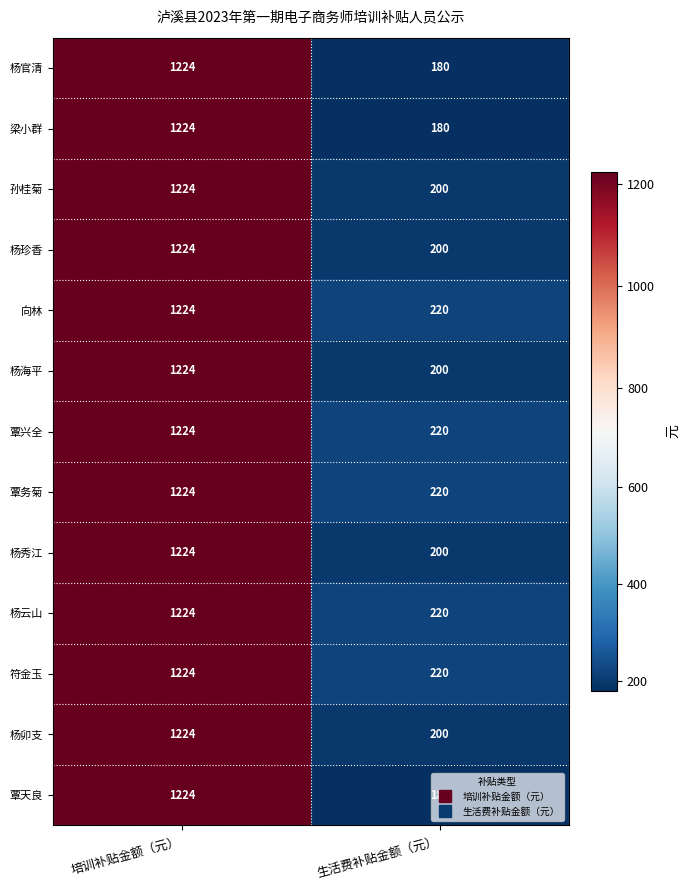

At which label does 覃兴全 reach its peak?

培训补贴金额（元）